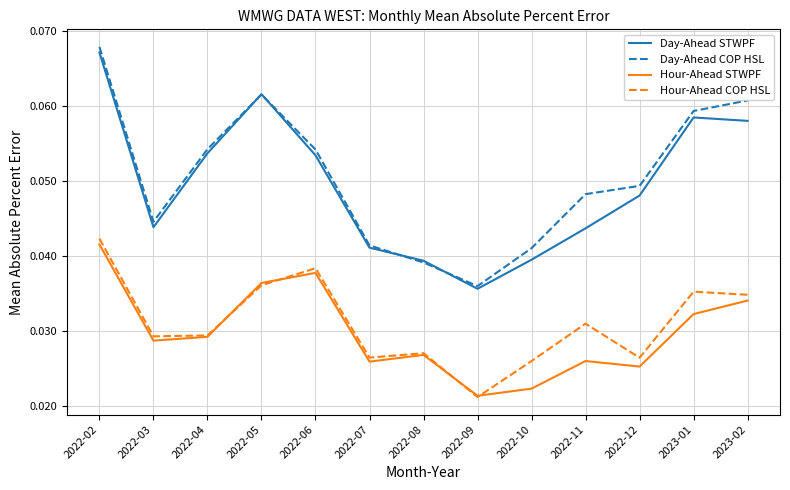

What position from the right is 2022-06?

9